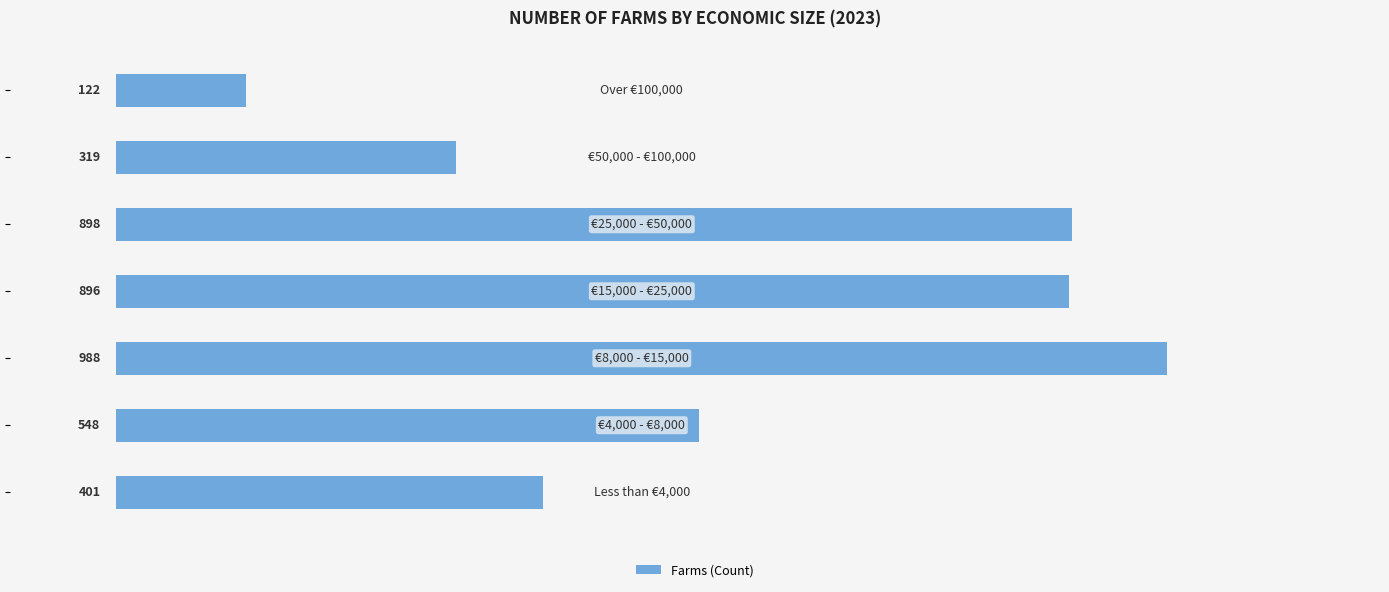

What is the maximum value shown in the chart?

988